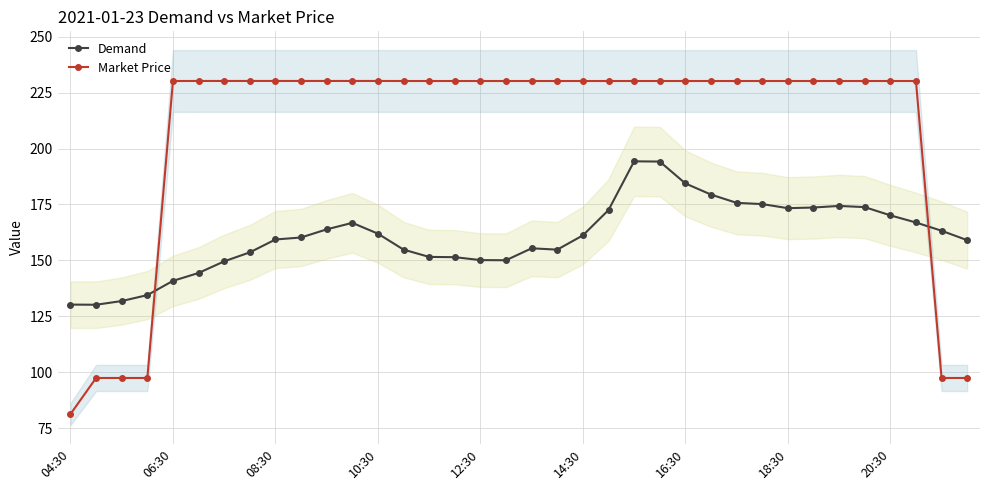

How many times do Market Price and Demand cross each other?

2